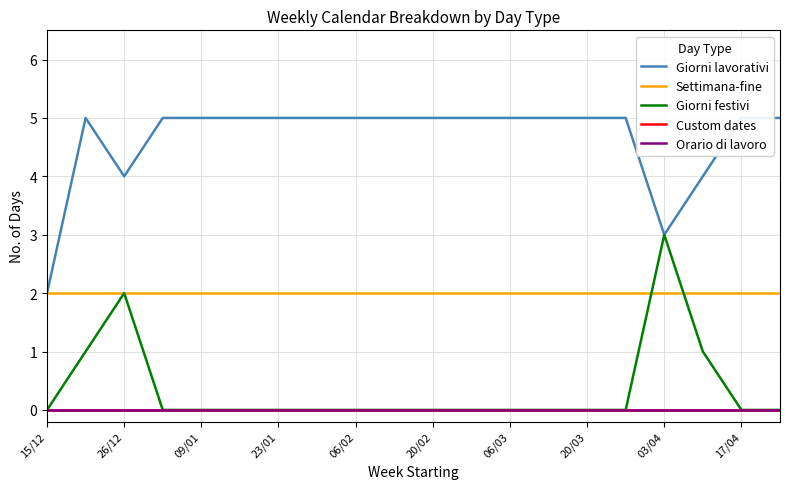

The Settimana-fine series shows 3 at 20/03. True or false?

False